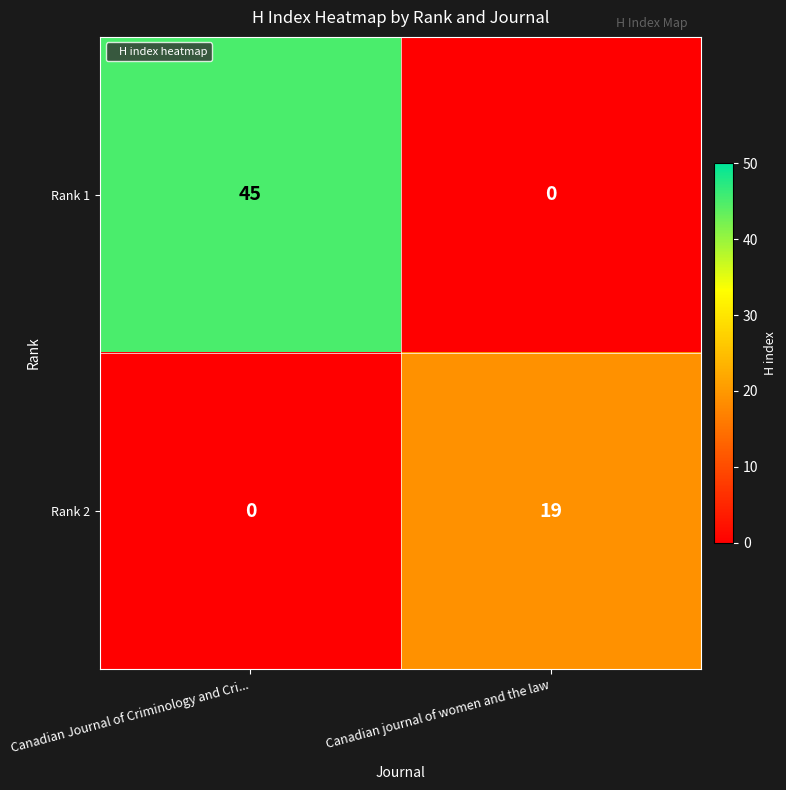

Reading left to right, list all the values displayed in this chart.

Rank 1: 45	0
Rank 2: 0	19